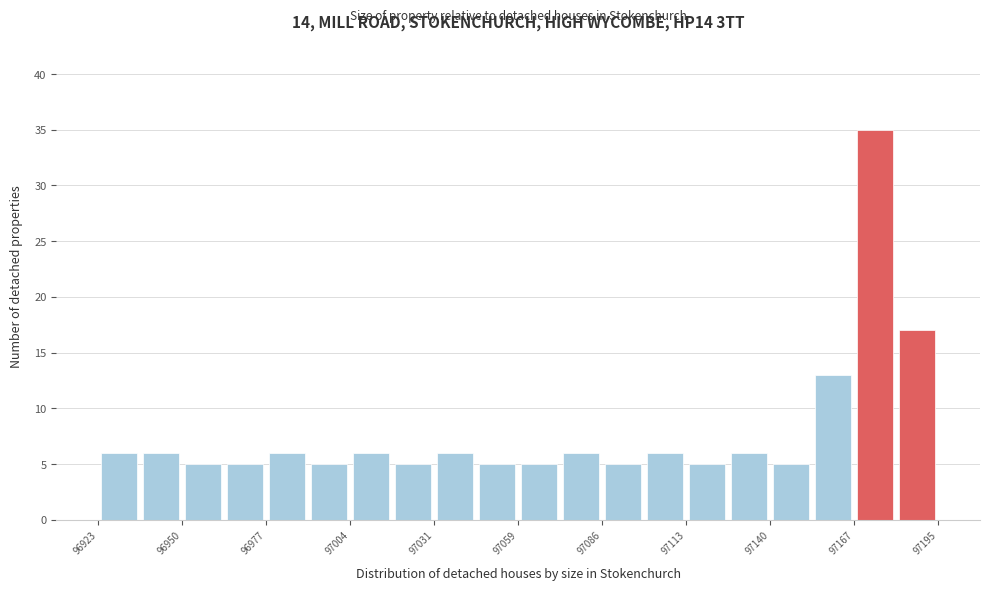

Read against the x-axis, roughly where is the centre of the tallest bar?

97175